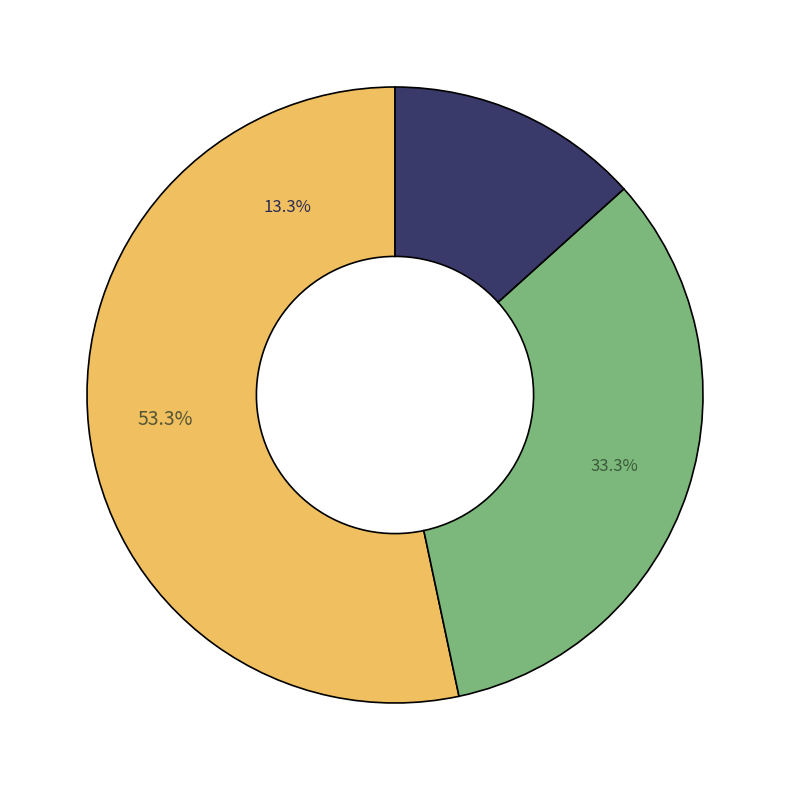

Is it true that DC10 is 13% of the pie?

True